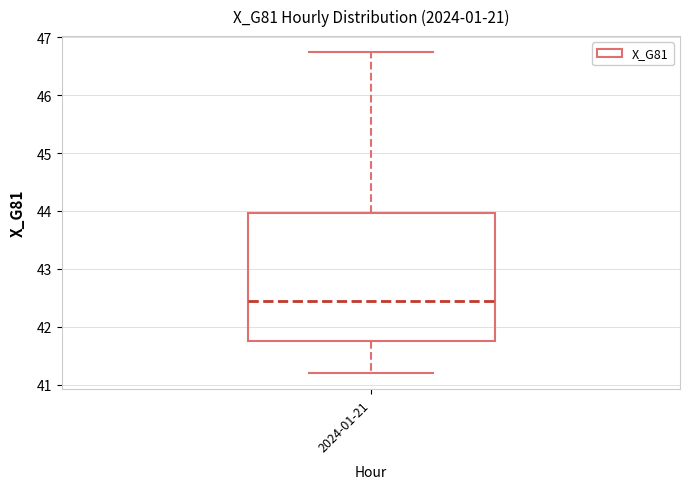

Where does the upper whisker of the box for 2024-01-21 end on the y-axis? The values are not printed on the chart, so give them approximately, as read against the axis.

46.7